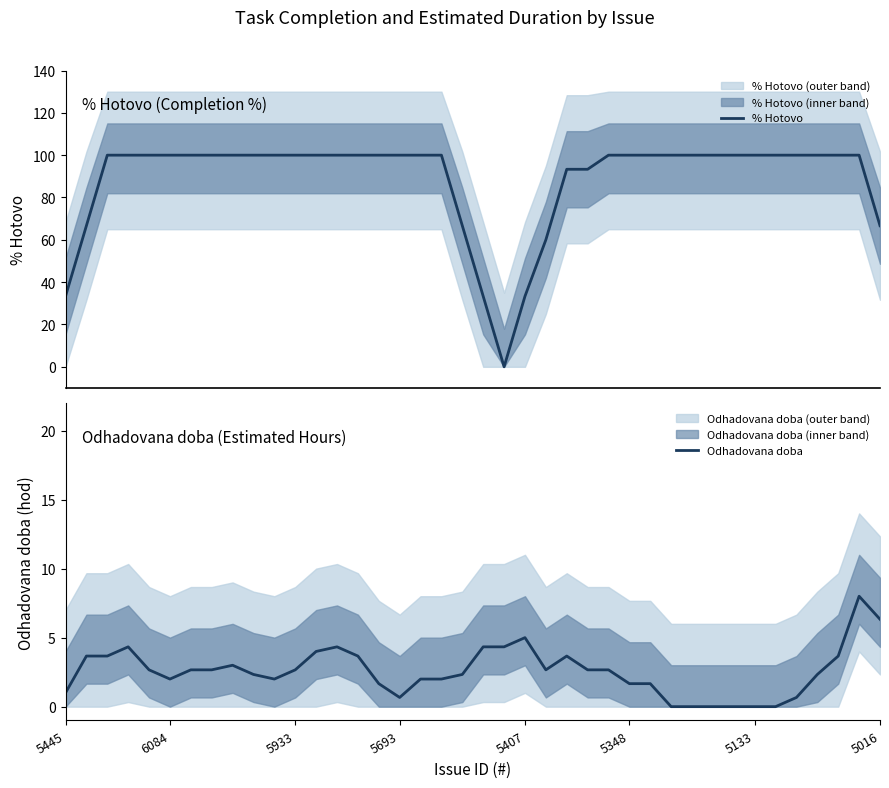

Is it true that % Hotovo equals 169.1 at 15?

False